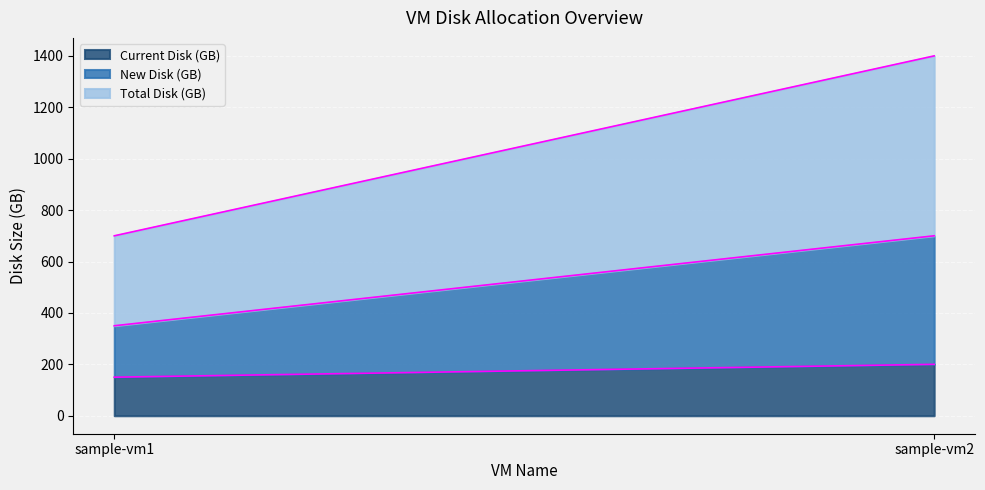

Which series has the widest spread of values?

Total Disk (GB) (line)